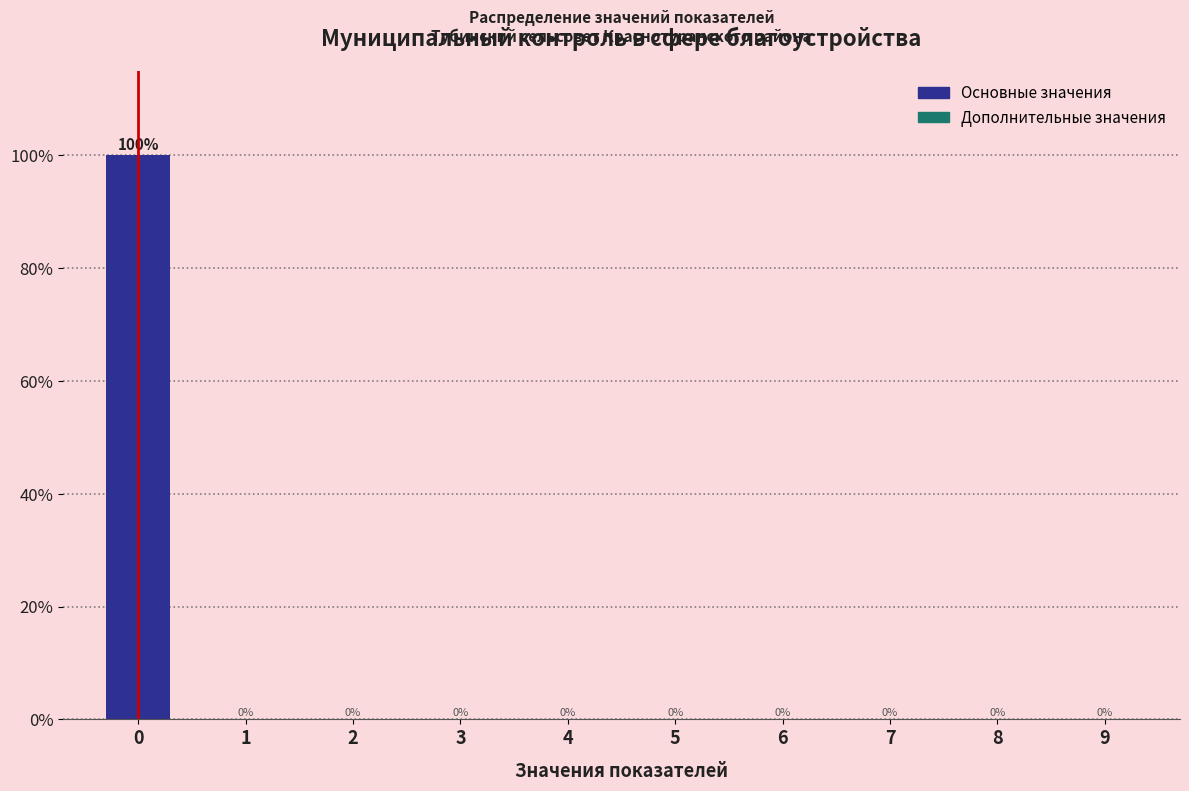

Reading left to right, what are all the values shown in this chart?

0=100	1=0	2=0	3=0	4=0	5=0	6=0	7=0	8=0	9=0